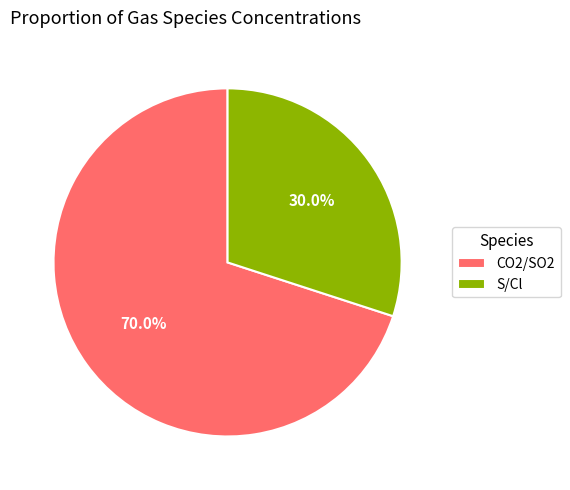

Which category has the biggest portion of the pie?

CO2/SO2